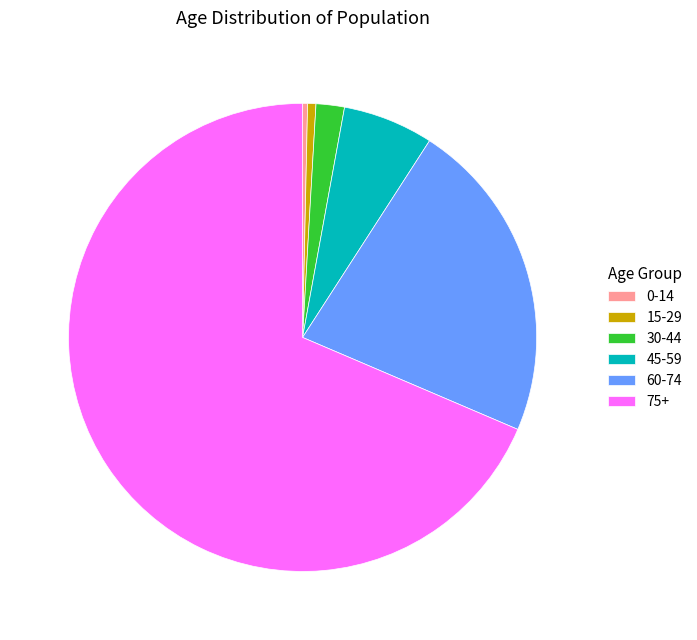

Count the number of slices in the pie.

6